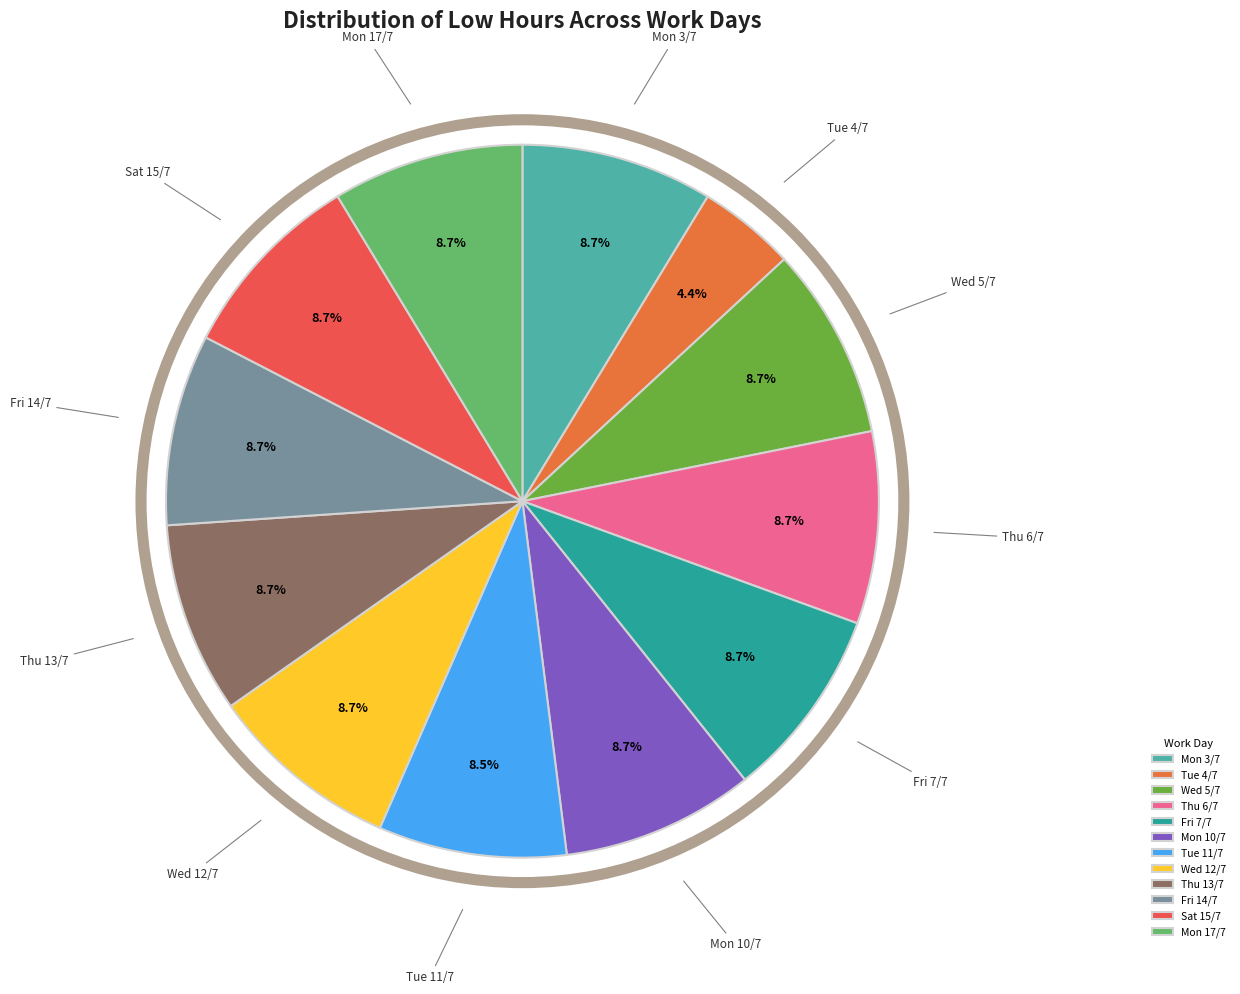

Which category has the smallest portion of the pie?

Tue 4/7